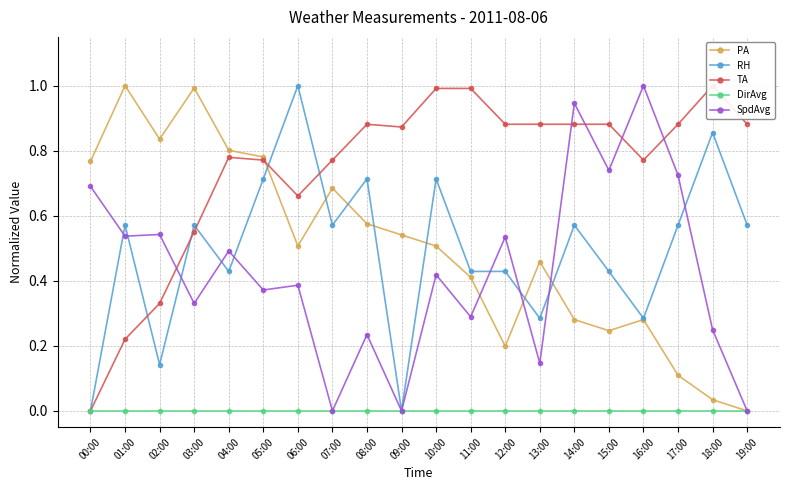

Where is RH nearest to the value 0?

00:00